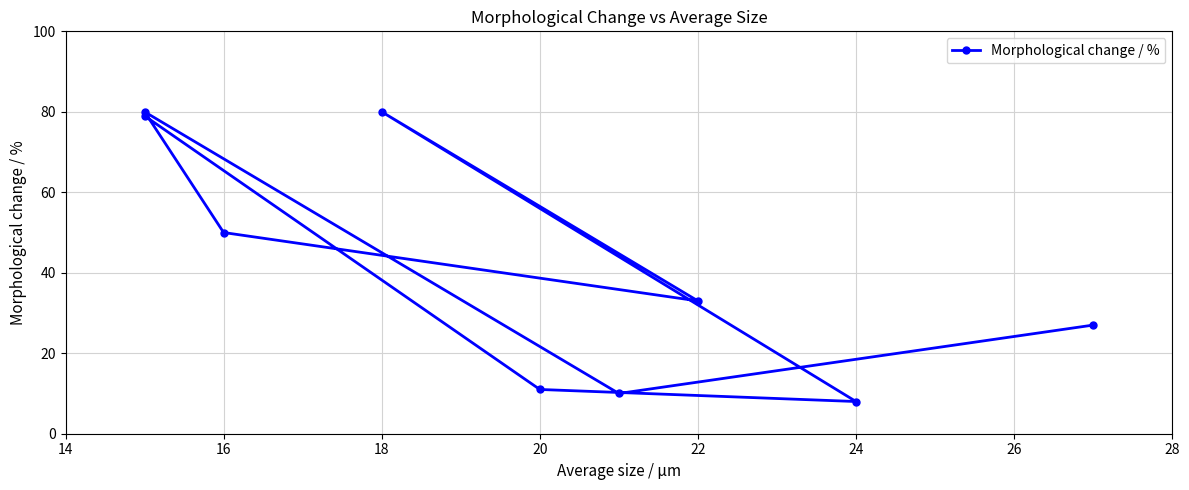

How many points are lower than both their immediate neighbors (excluding endpoints)?

3